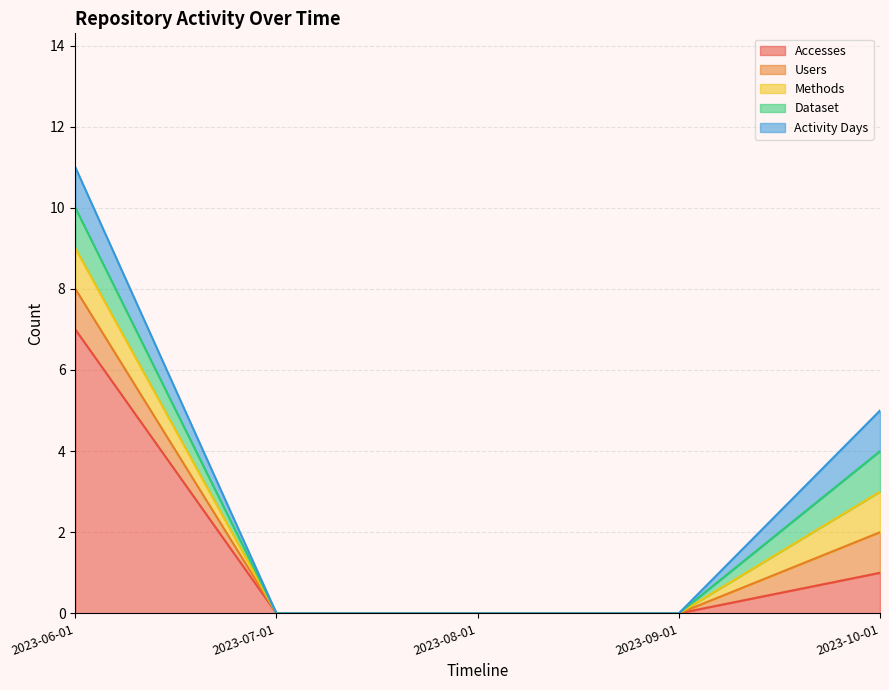

True or false: Dataset has more than 0 points higher than both neighbors.

False